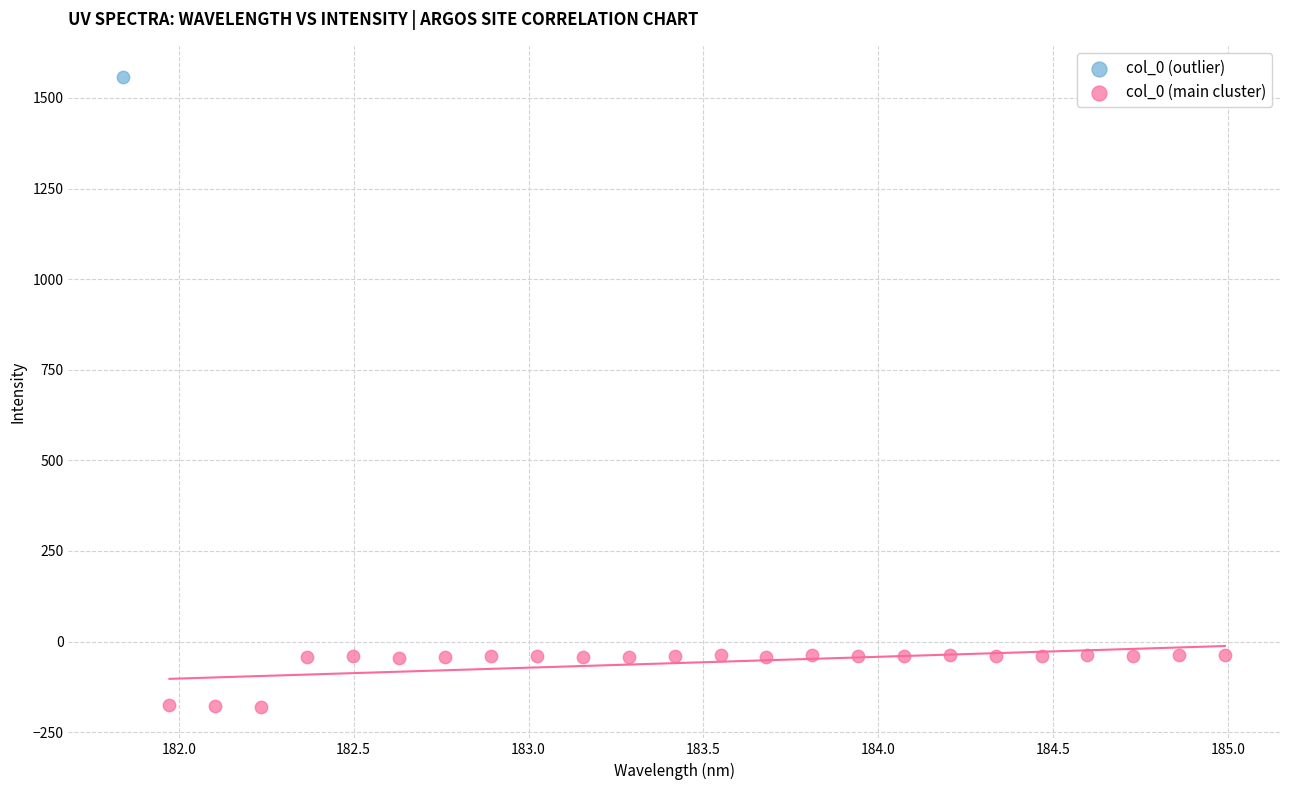

What are all the series names shown in the legend?

col_0 (outlier), col_0 (main cluster)